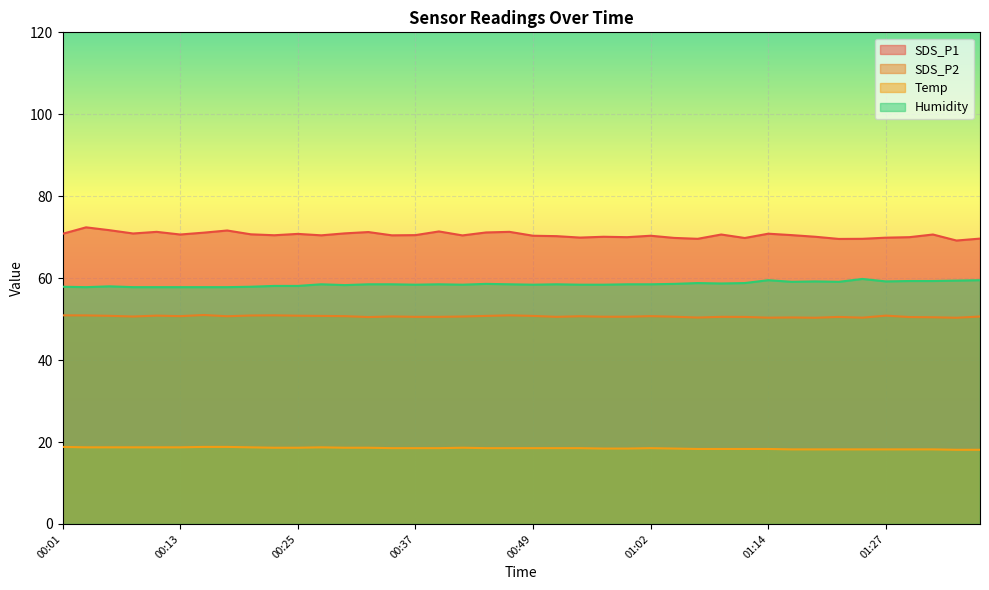

What are all the series names shown in the legend?

SDS_P1, SDS_P2, Temp, Humidity